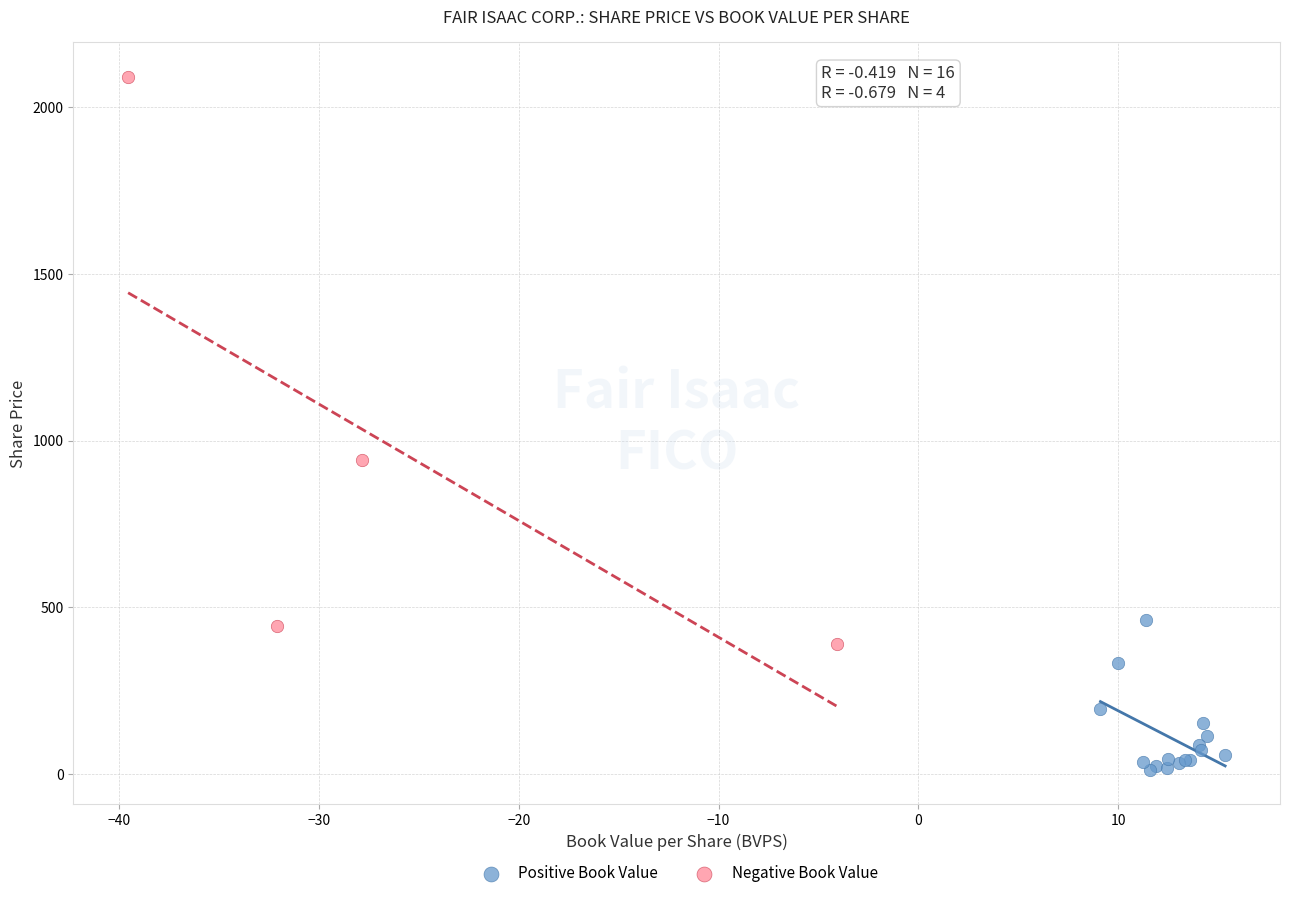

Which series reaches the maximum Y coordinate?

Negative Book Value